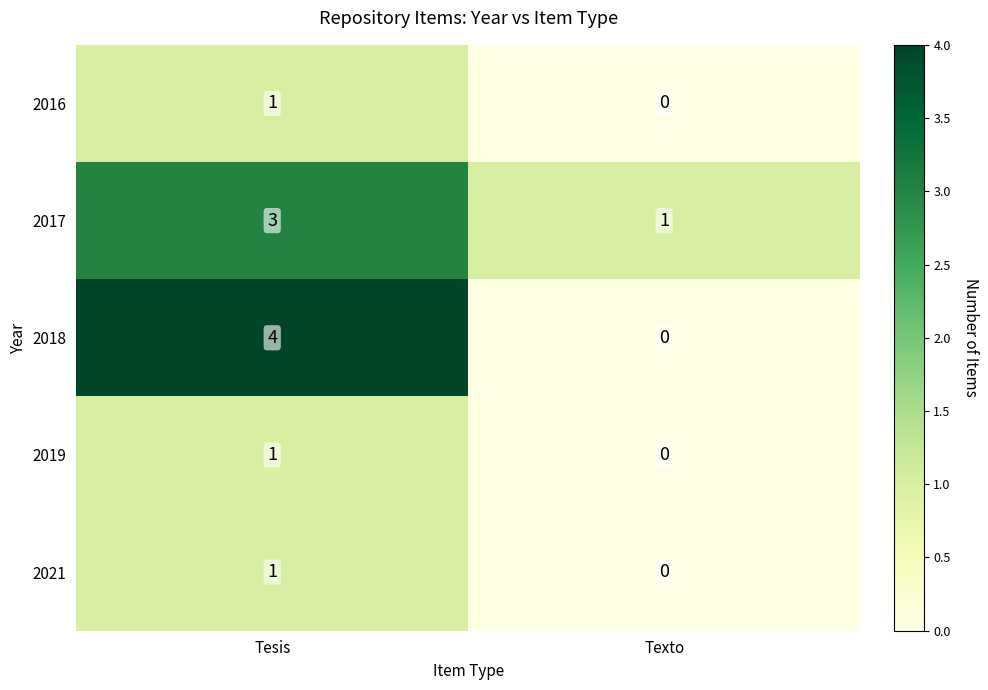

The value of 2018 at Tesis is 4. True or false?

True